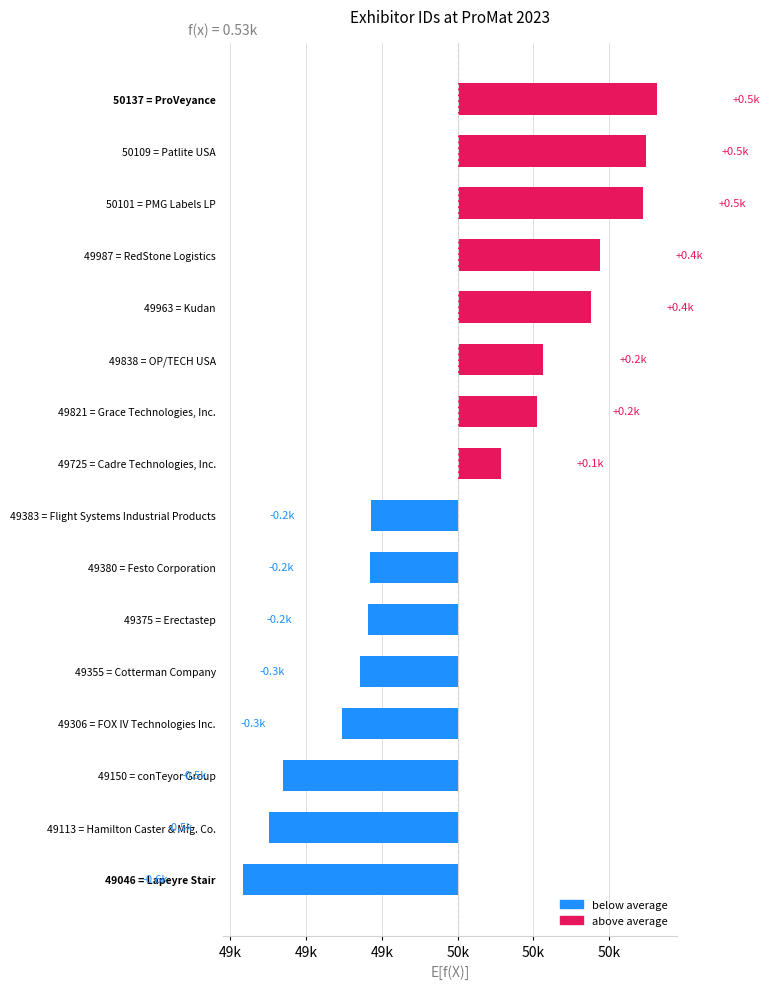

How many bars are there in total?

16